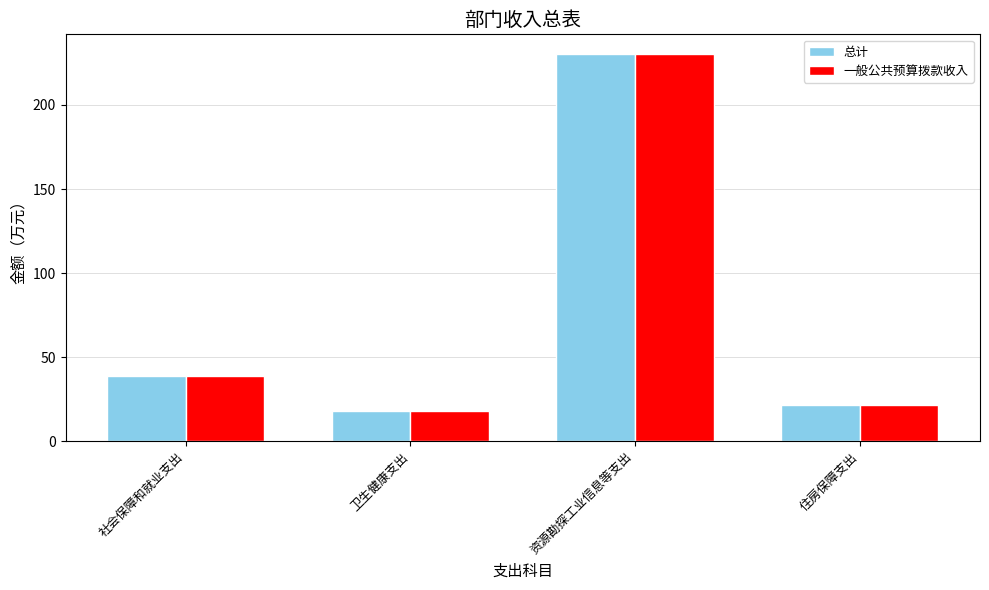

At which category does the chart reach its peak across all series?

资源勘探工业信息等支出